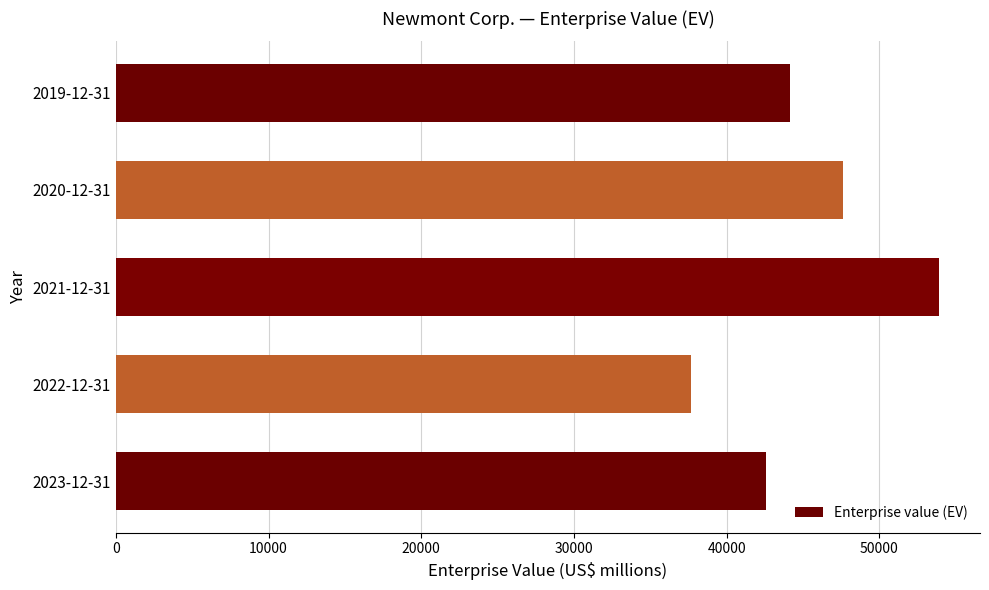

What is the average value?

45190